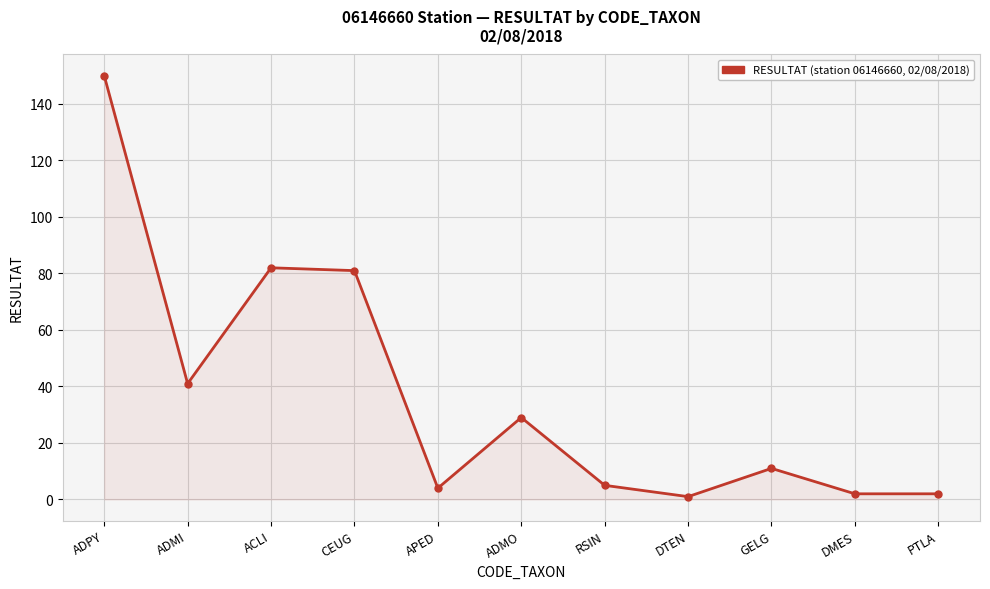

Is it true that the value at RSIN is 5?

True